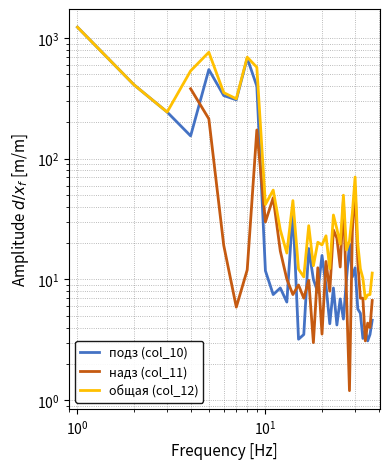

Which series has the largest range (max minus min)?

подз (col_10)